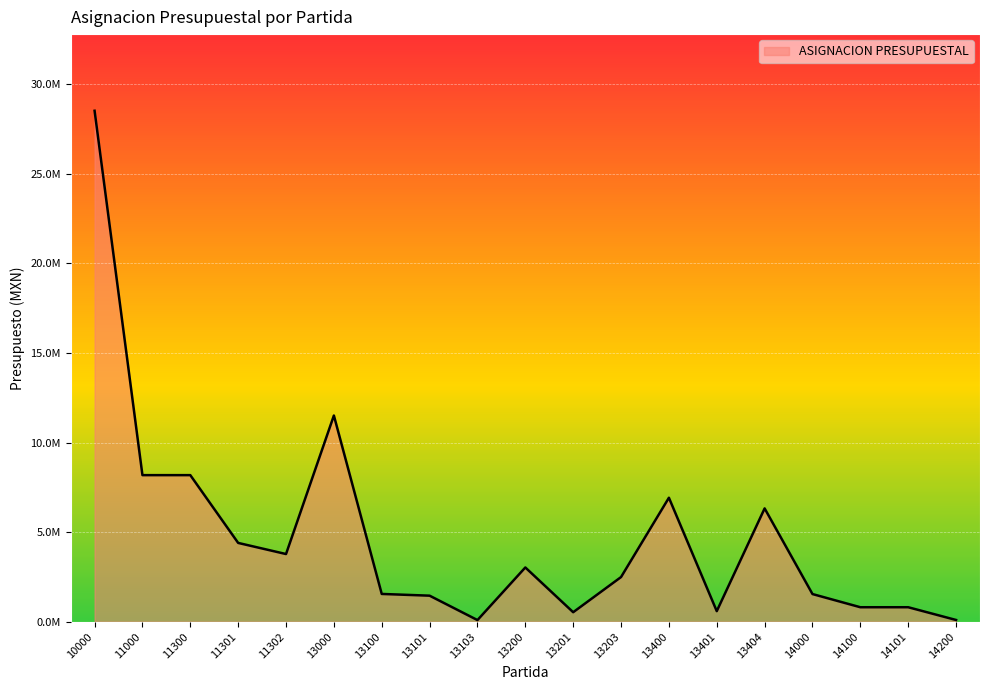

What is the value of the 4th point from the left?

4402396.0